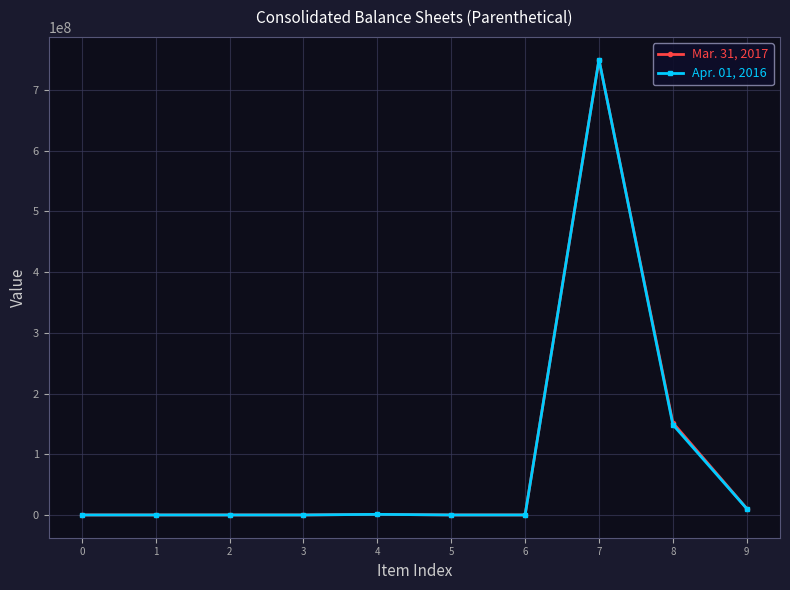

The value of Apr. 01, 2016 at 8 is 102344476. True or false?

False